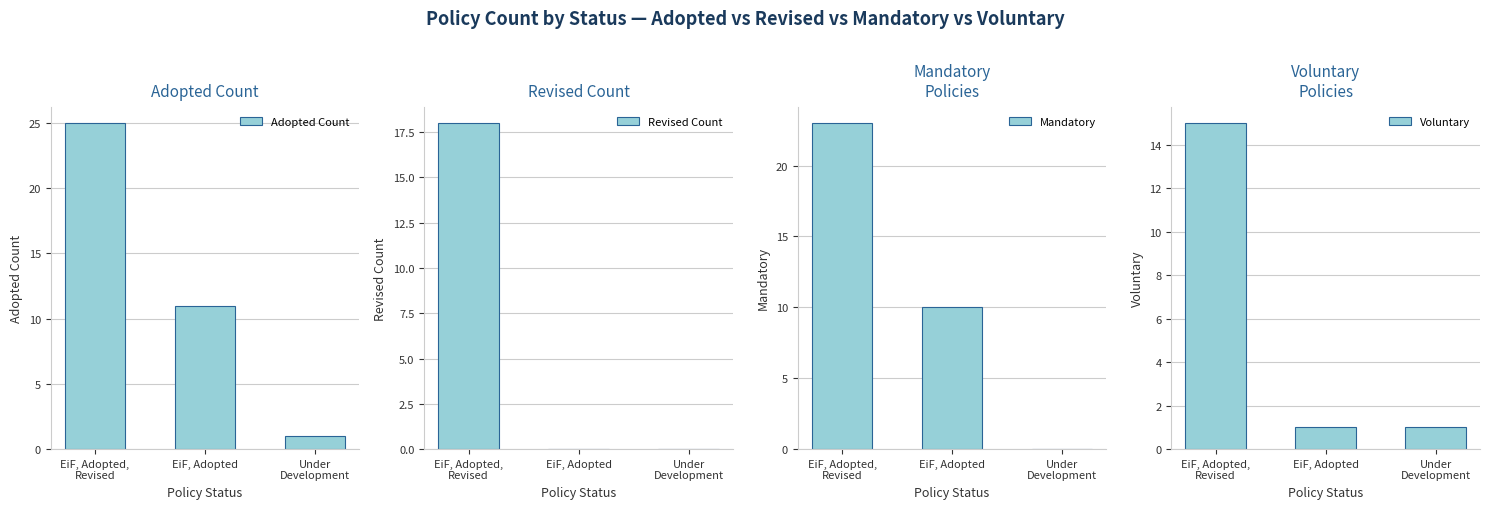

How many data points in Adopted Count are less than 11?

1